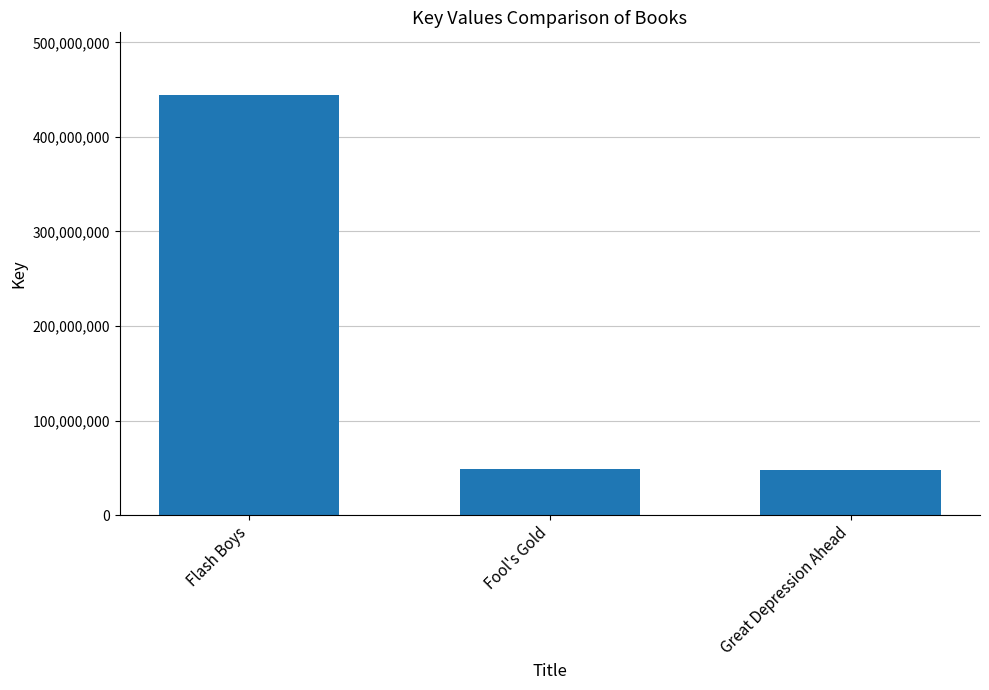

How many data points does each series have?

3